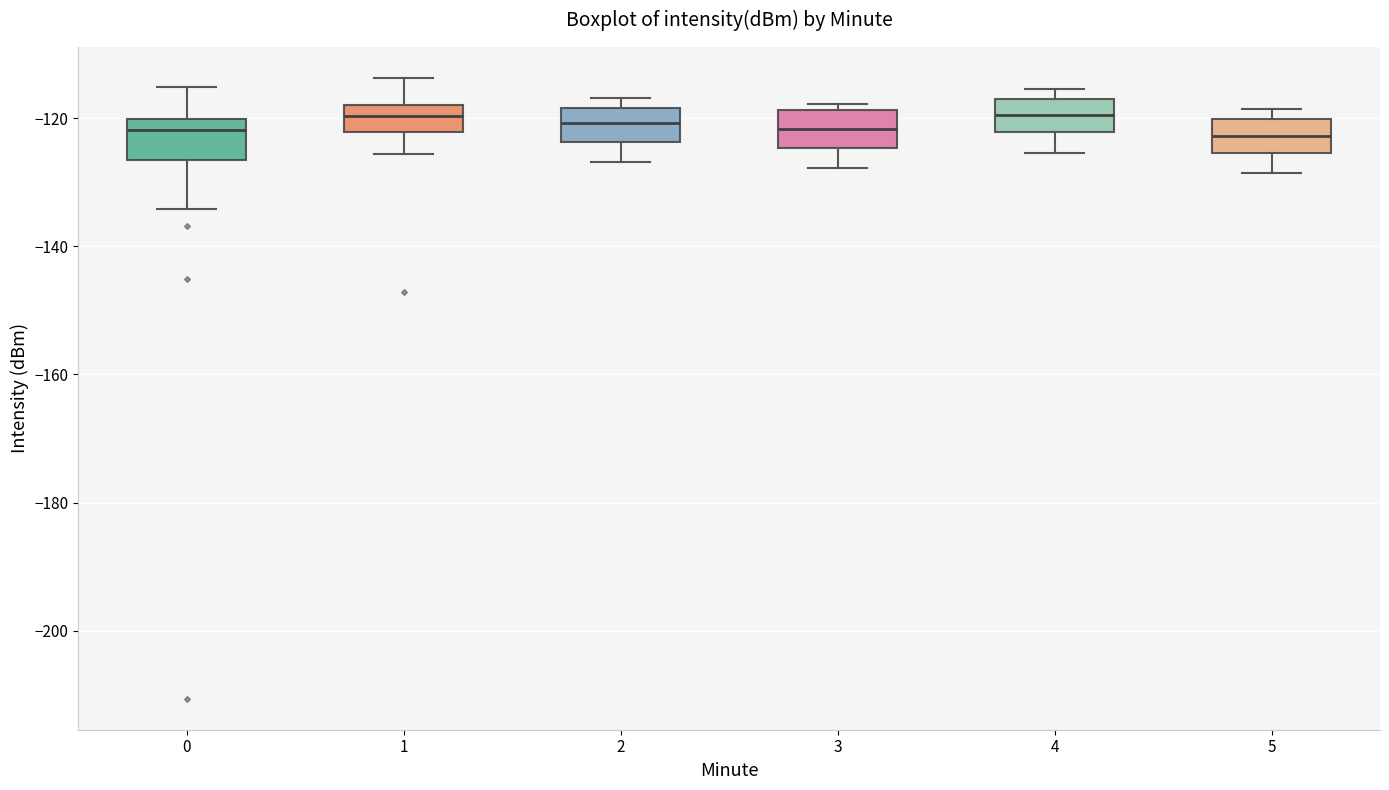

Reading left to right, read every box against the y-axis: the position of its median line, the range the box covers, and the ends of its whiskers. The values are not printed on the chart, so give them approximately, as read against the axis.

0: median -122, box -126 to -120, whiskers -134 to -116
1: median -120, box -122 to -118, whiskers -126 to -114
2: median -120, box -124 to -118, whiskers -126 to -116
3: median -122, box -124 to -118, whiskers -128 to -118 (just above the box's upper edge)
4: median -120, box -122 to -116, whiskers -126 to -116 (just above the box's upper edge)
5: median -122, box -126 to -120, whiskers -128 to -118